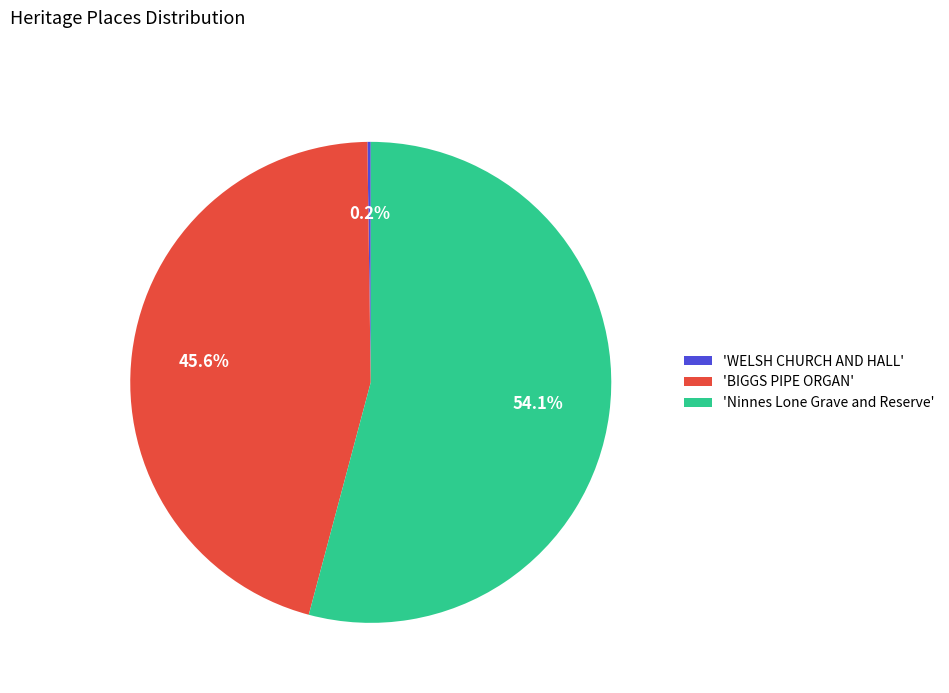

Is 'BIGGS PIPE ORGAN' the majority of the pie?

No